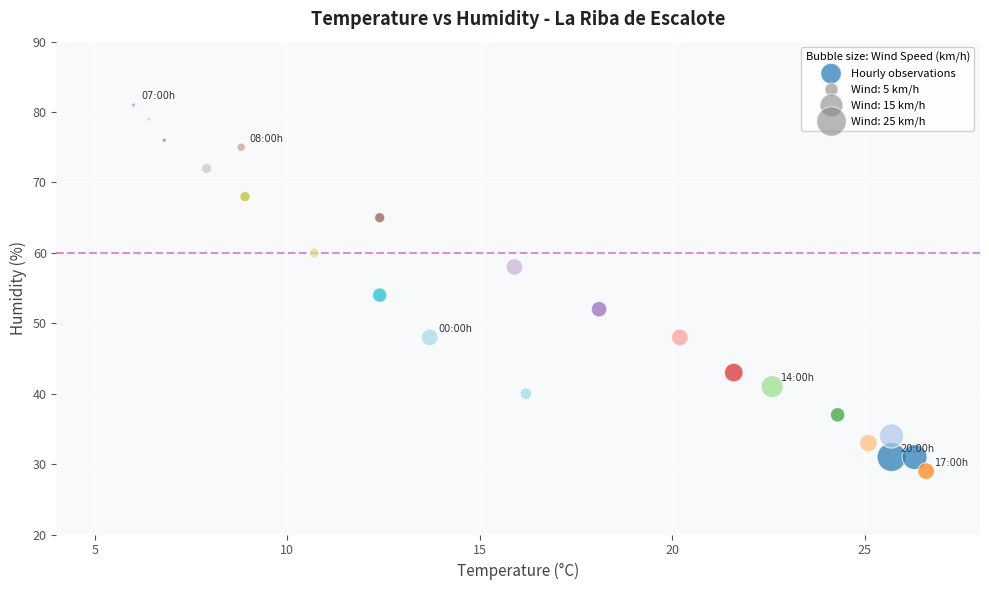

What Y value in the scatter plot is closest to 55?

54